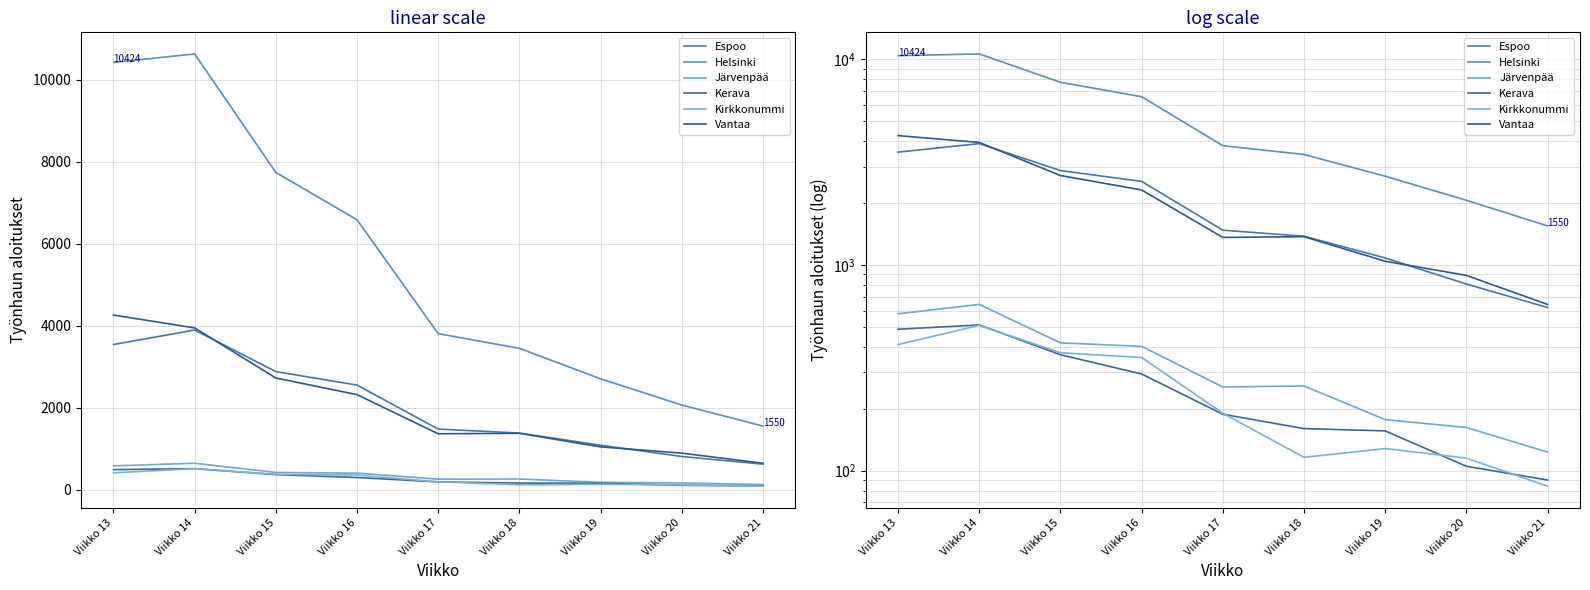

What is the difference between the second highest and second lowest values in the Vantaa series?

3055